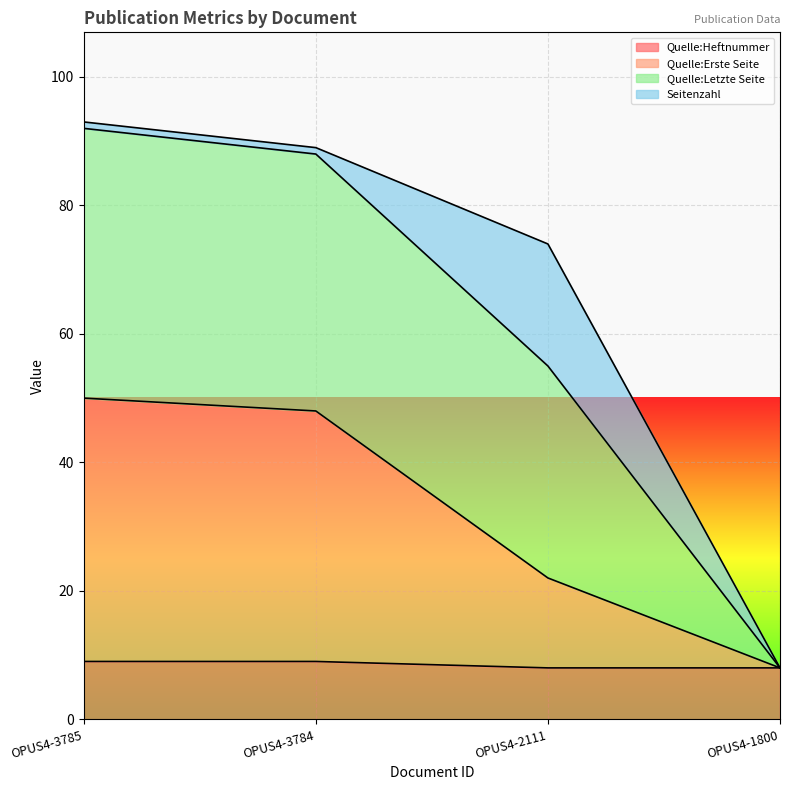

At which label does Quelle:Heftnummer reach its minimum?

OPUS4-2111